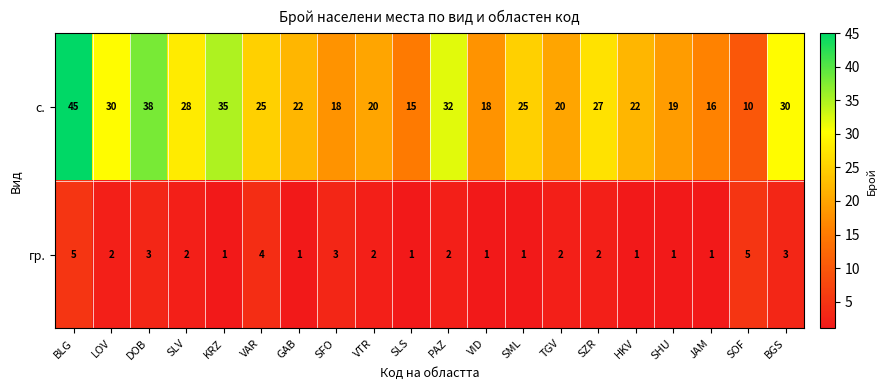

Which series has the largest total across all categories?

с.